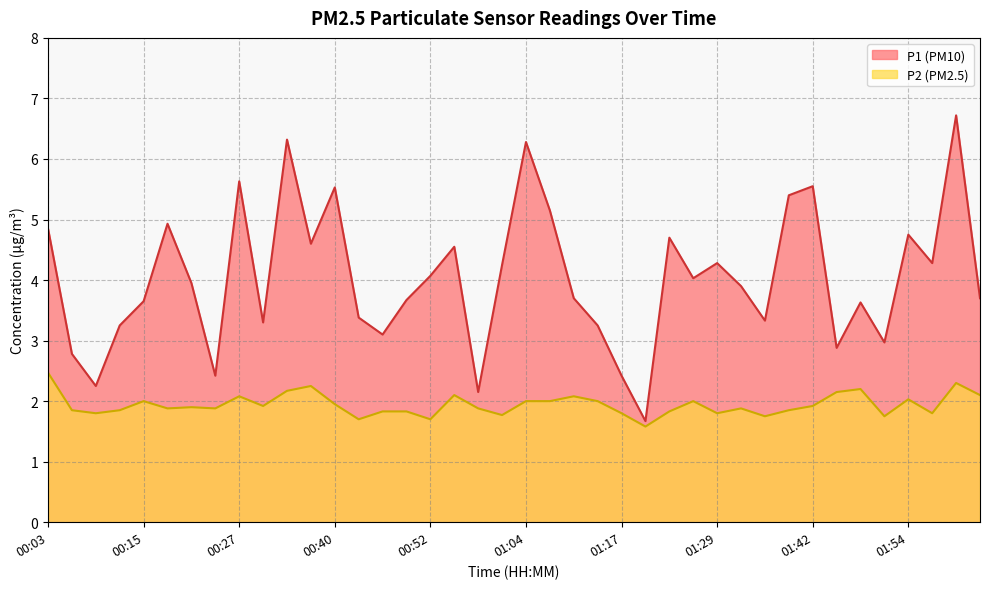

What position from the right is 01:48?

6